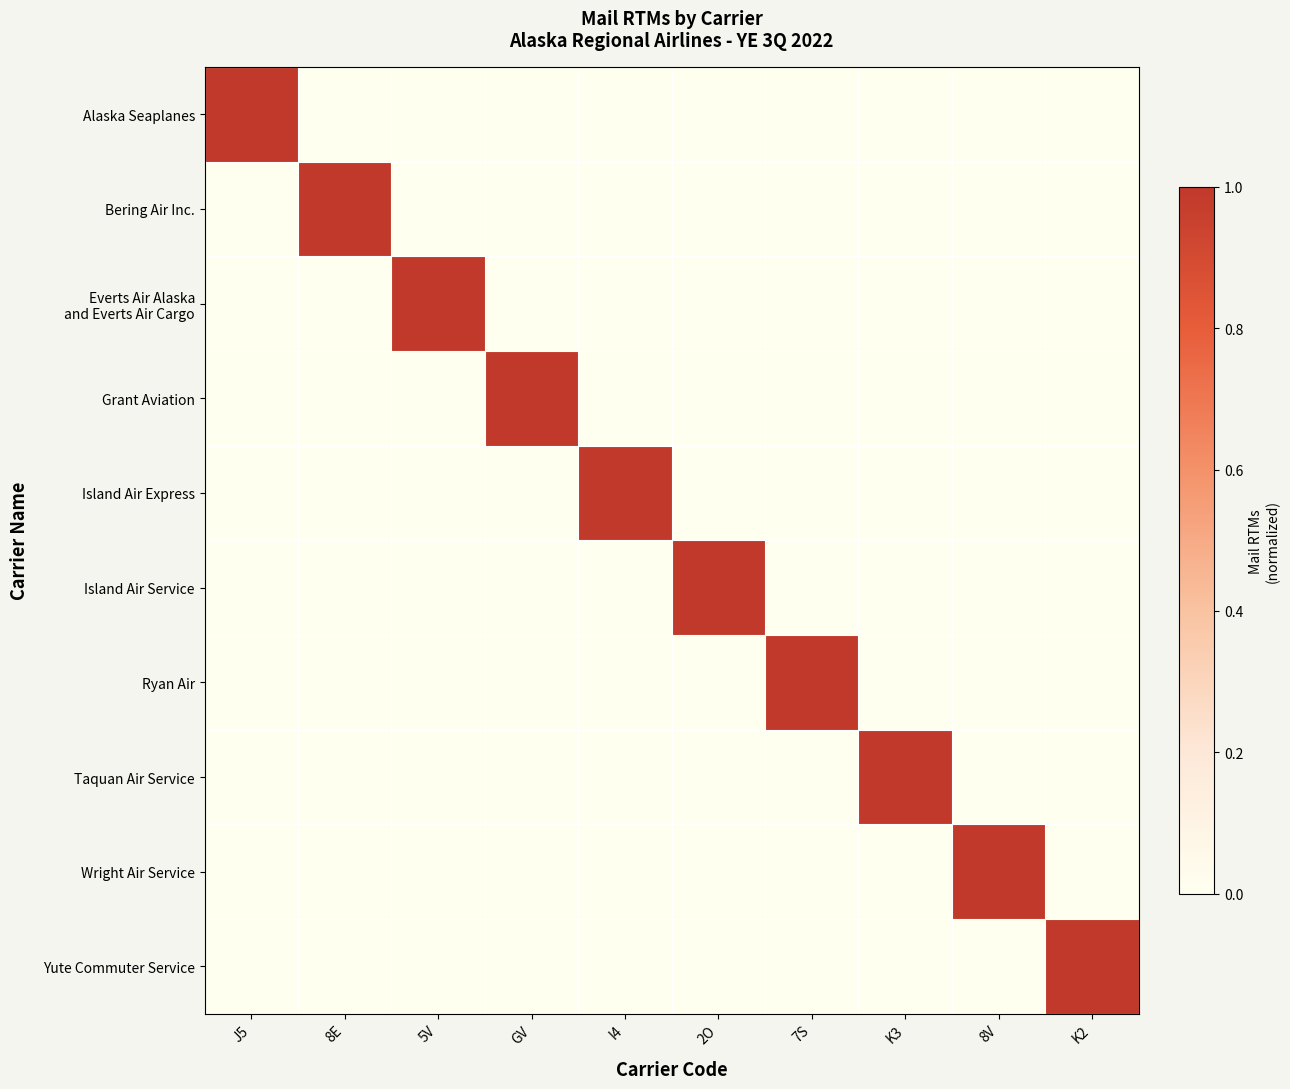

Which series has the widest spread of values?

Alaska Seaplanes